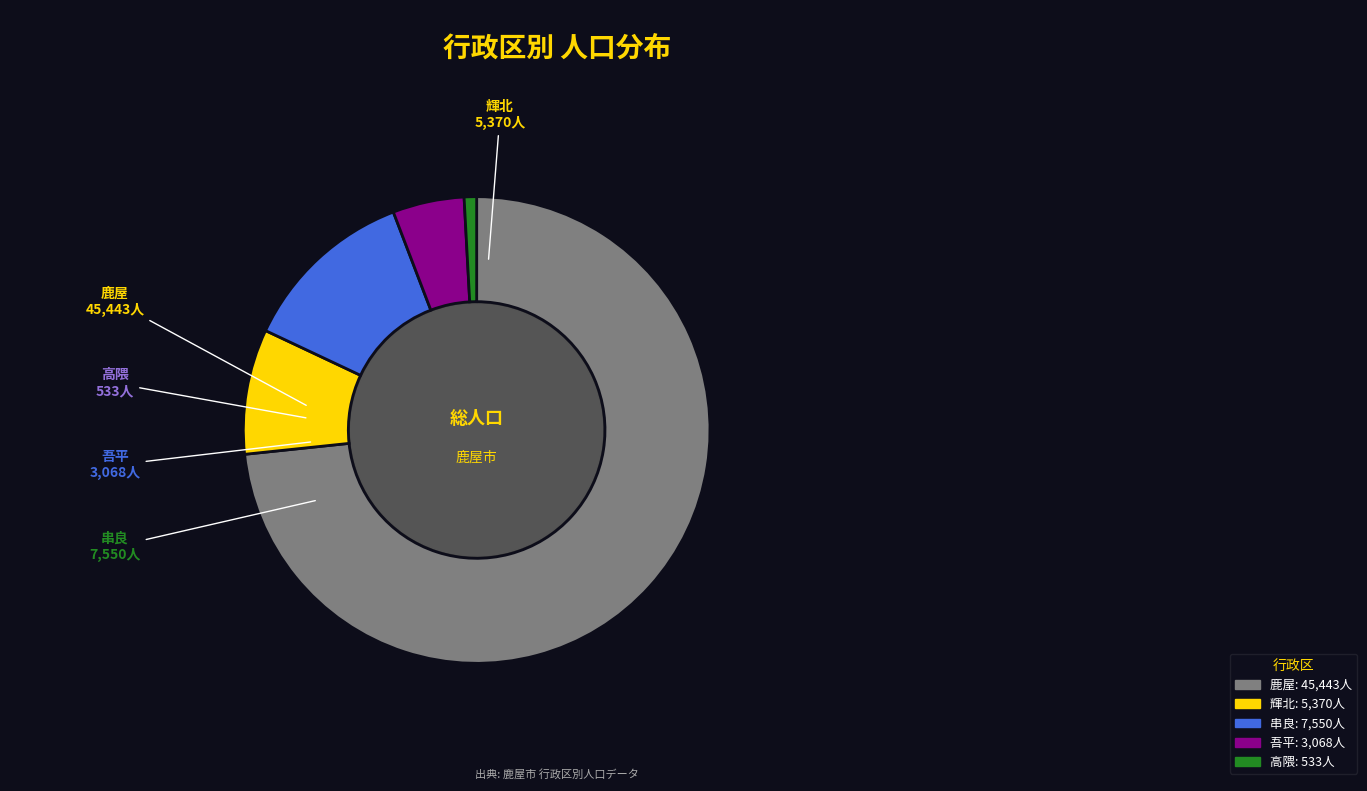

What is the largest slice in the pie chart?

鹿屋